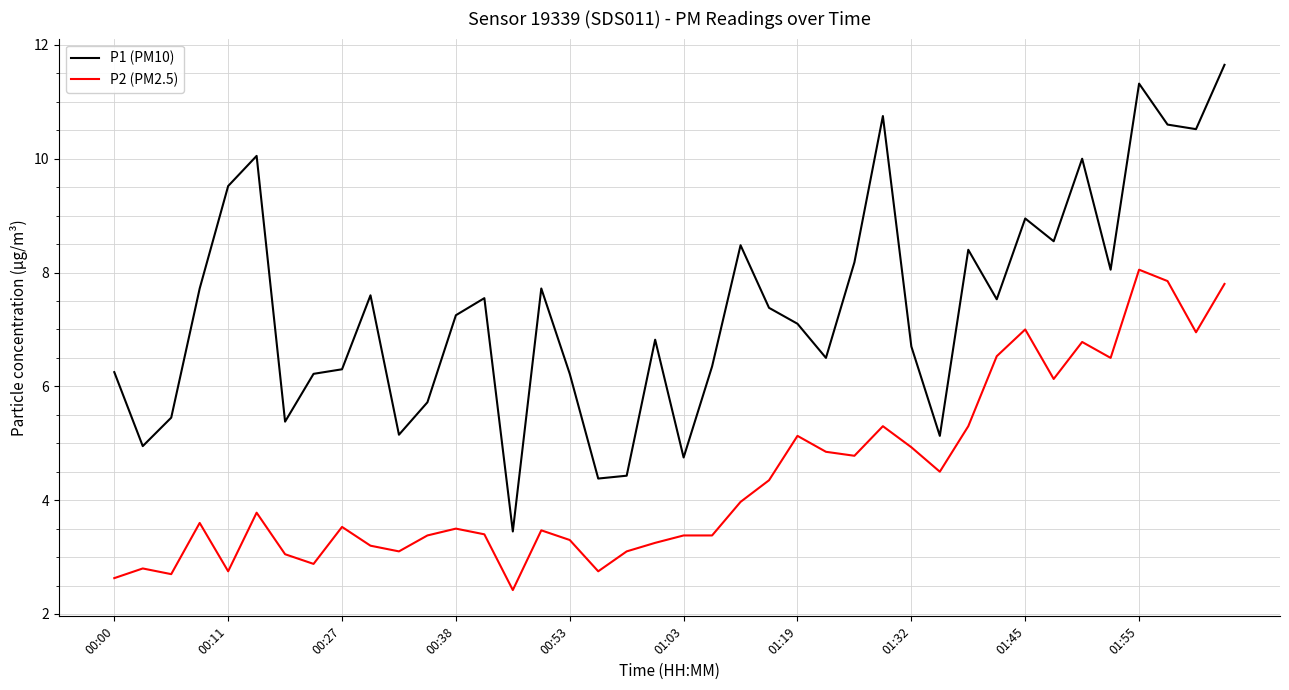

What is the minimum value for P1 (PM10)?

3.5